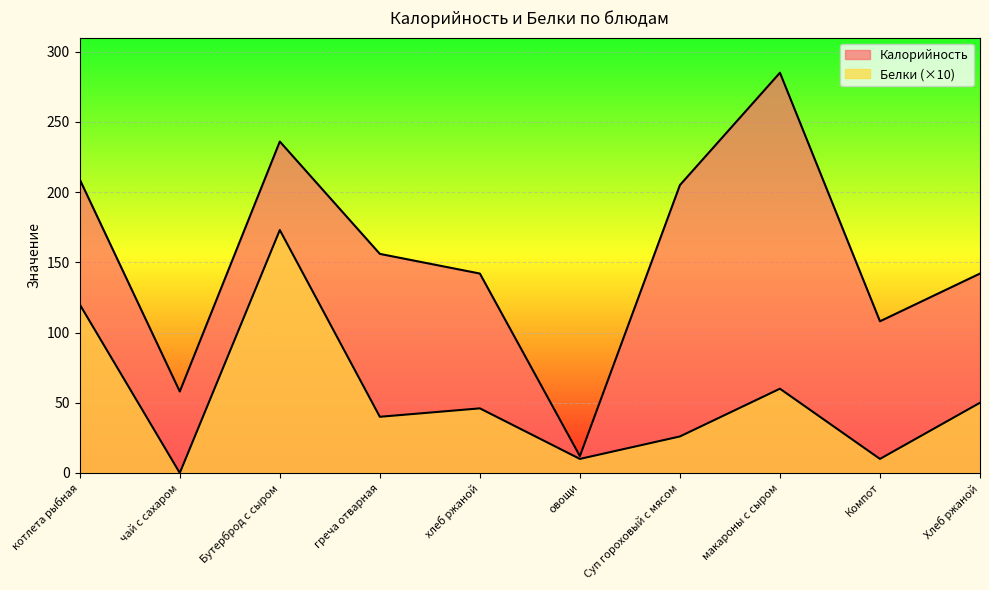

Which series has the largest range (max minus min)?

Калорийность